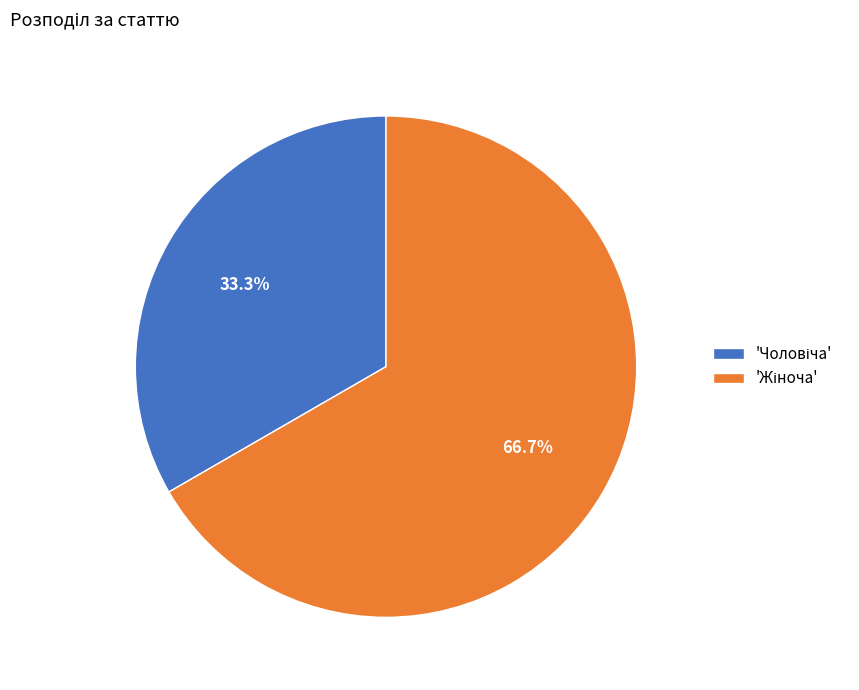

Is there a majority slice in this chart?

Yes